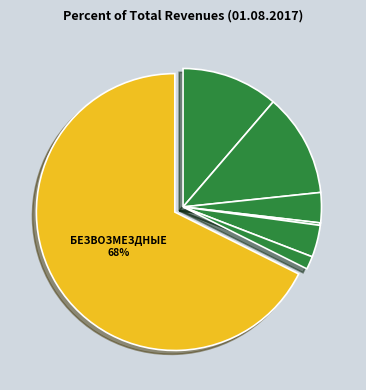

Count the number of slices in the pie.

7